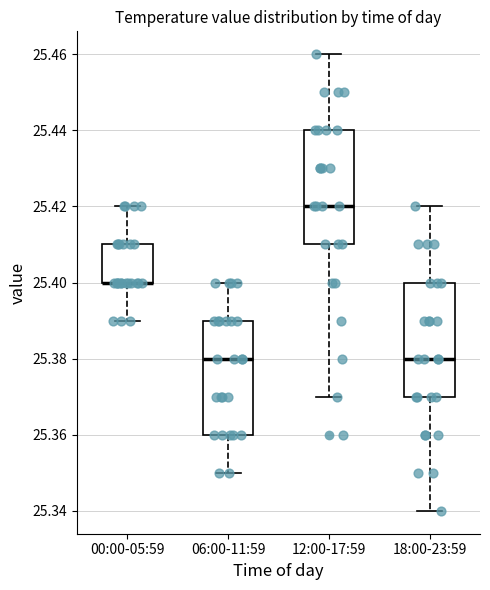

Reading left to right, transcribe this box plot: for each box, give where its median line is, the range the box spans, and where its two whiskers end, as read against the y-axis. The values are not printed on the chart, so give them approximately, as read against the axis.

00:00-05:59: median 25.40 (drawn on the box's lower edge), box 25.40 to 25.41, whiskers 25.39 to 25.42
06:00-11:59: median 25.38, box 25.36 to 25.39, whiskers 25.35 to 25.40
12:00-17:59: median 25.42, box 25.41 to 25.44, whiskers 25.37 to 25.46
18:00-23:59: median 25.38, box 25.37 to 25.40, whiskers 25.34 to 25.42